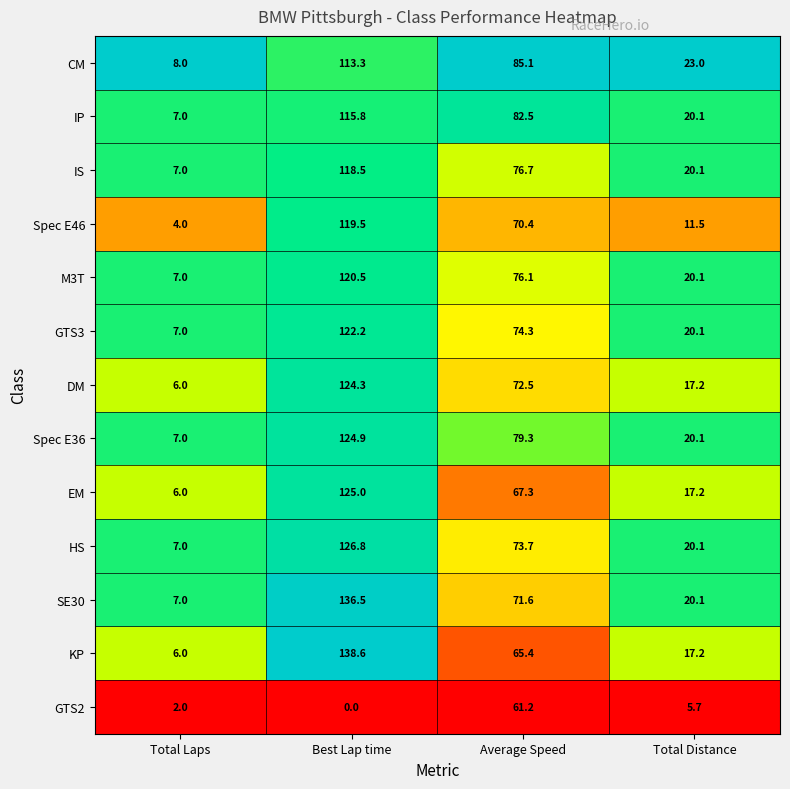

Which category has the highest value in the GTS3 series?

Best Lap time